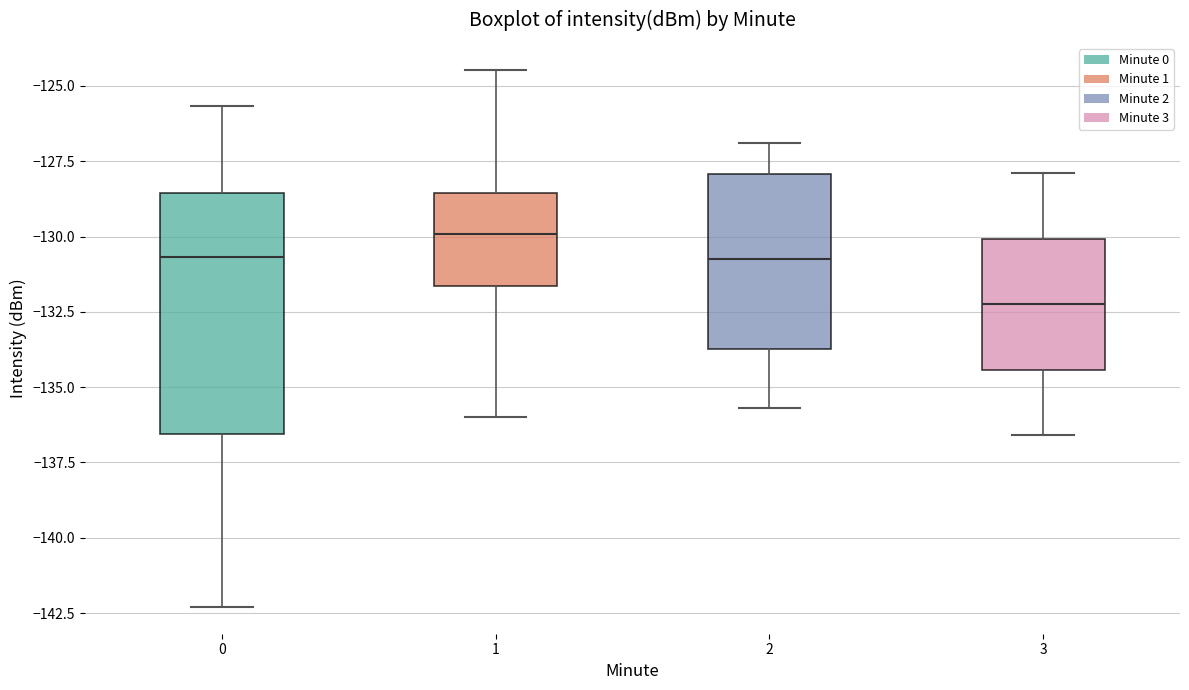

Reading left to right, read every box against the y-axis: the position of its median line, the range the box covers, and the ends of its whiskers. The values are not printed on the chart, so give them approximately, as read against the axis.

0: median -130.5, box -136.5 to -128.5, whiskers -142.5 to -125.5
1: median -130.0, box -131.5 to -128.5, whiskers -136.0 to -124.5
2: median -130.5, box -133.5 to -128.0, whiskers -135.5 to -127.0
3: median -132.0, box -134.5 to -130.0, whiskers -136.5 to -128.0